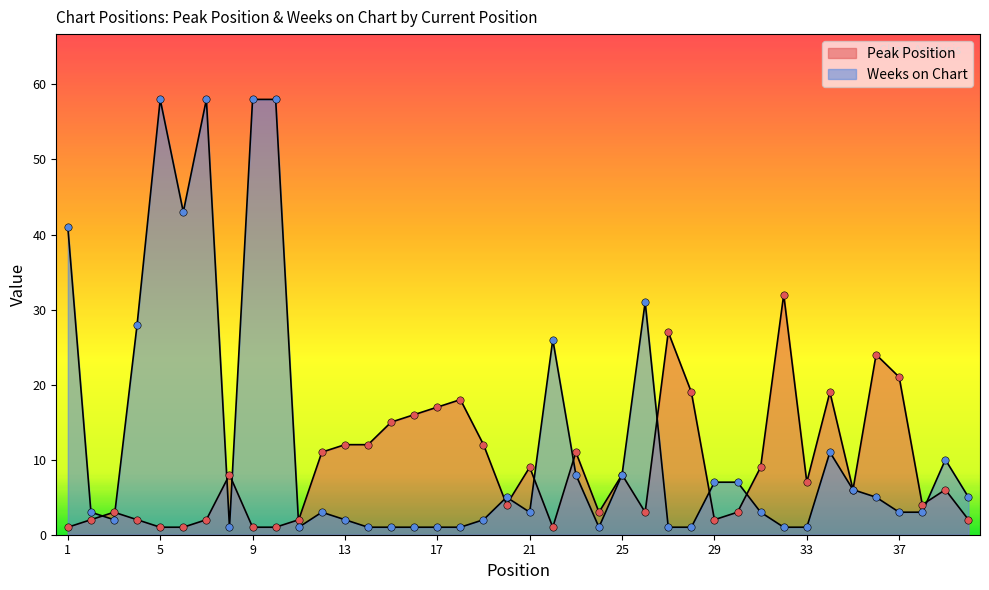

Which series has the widest spread of Y values?

Weeks on Chart